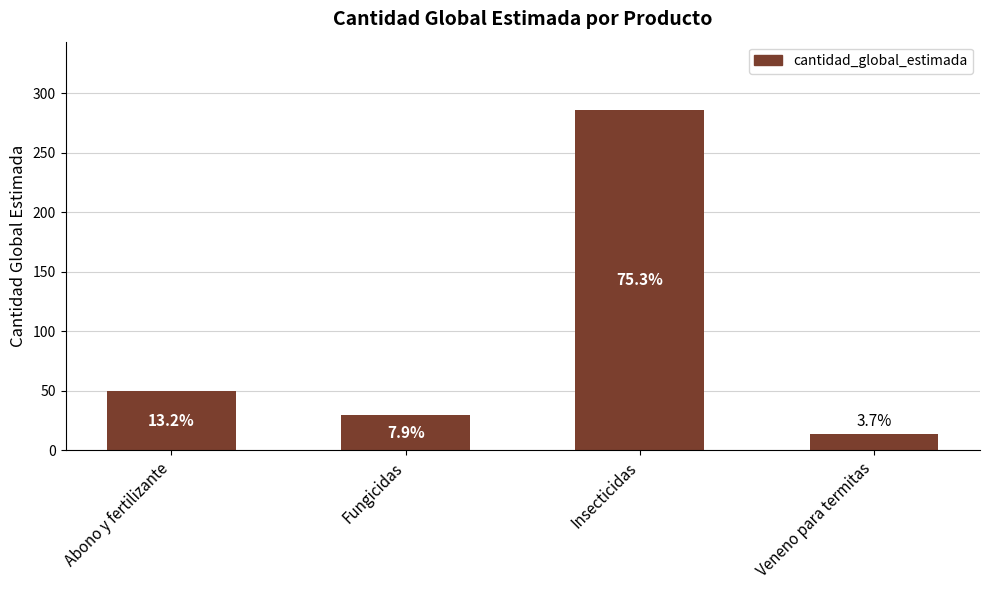

What is the sum of all values?

380